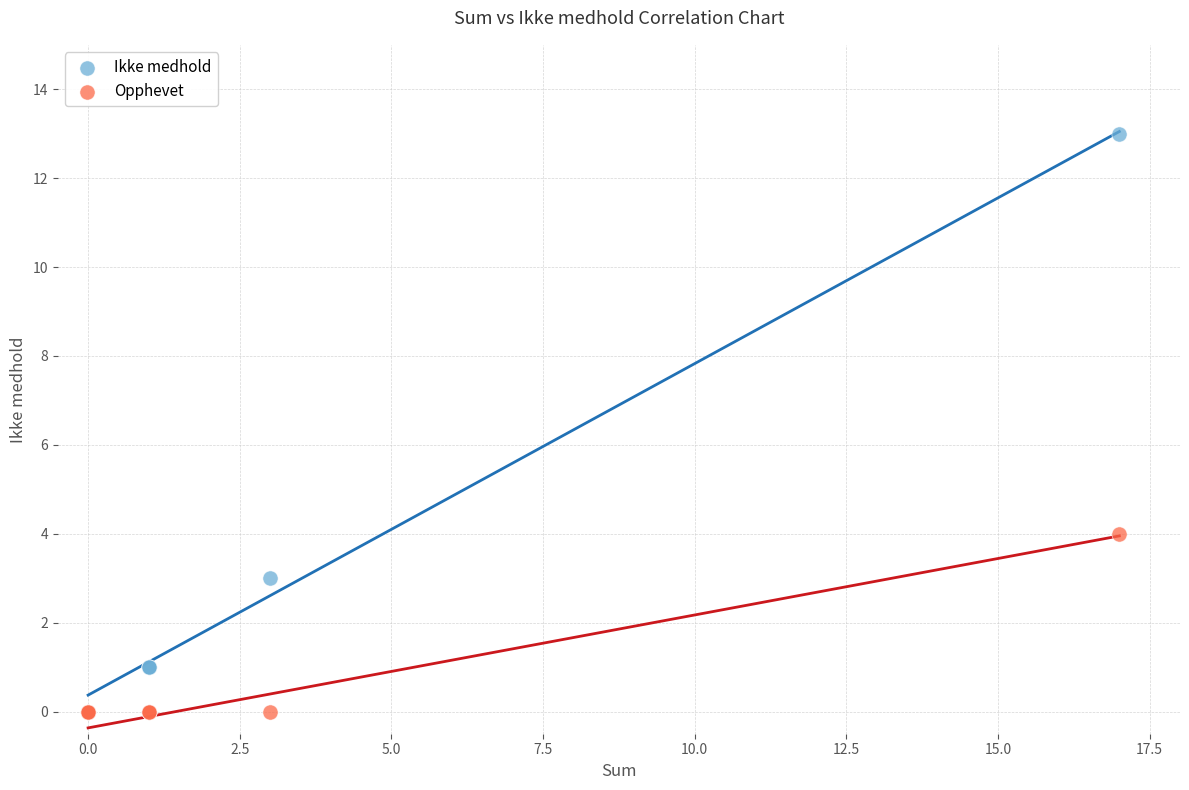

Which series reaches the maximum Y coordinate?

Ikke medhold